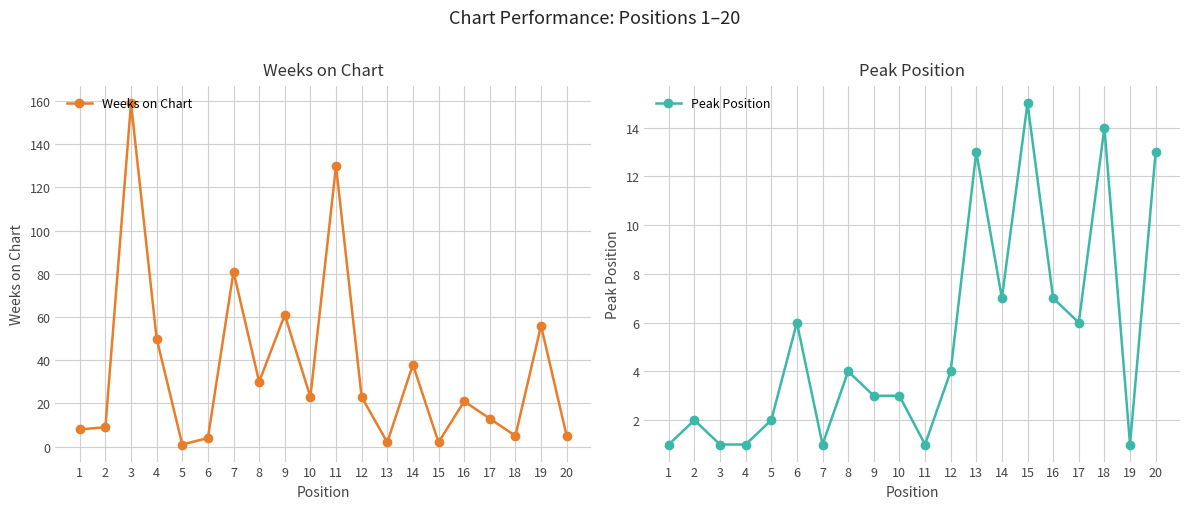

Which series has the widest spread of values?

Weeks on Chart